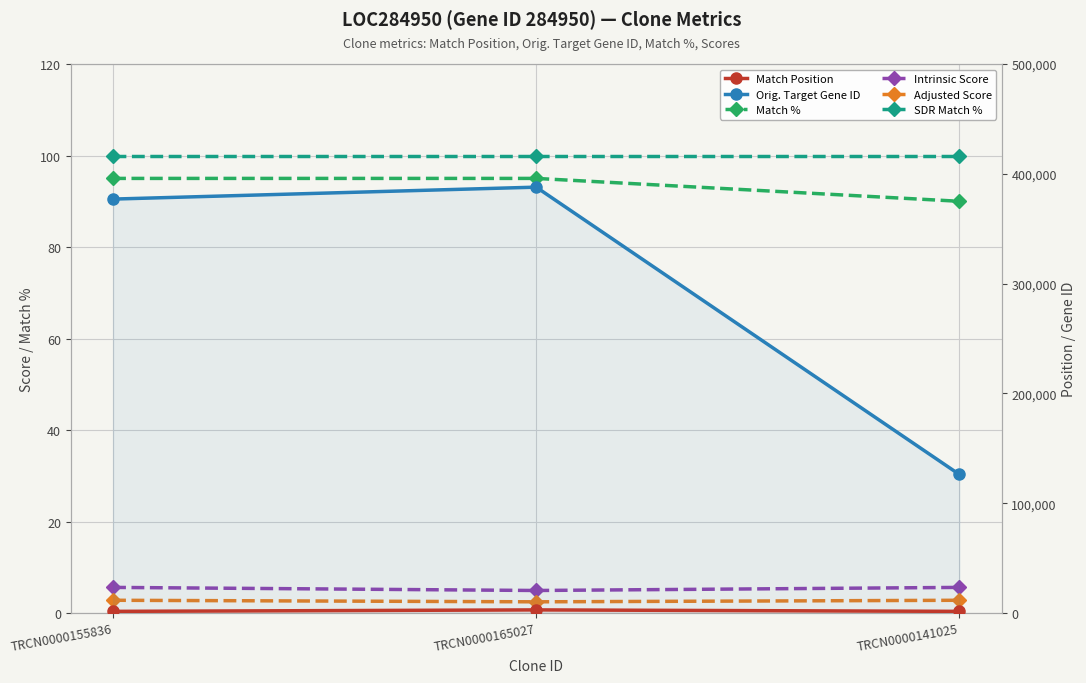

Between TRCN0000165027 and TRCN0000155836, which is larger?

TRCN0000165027